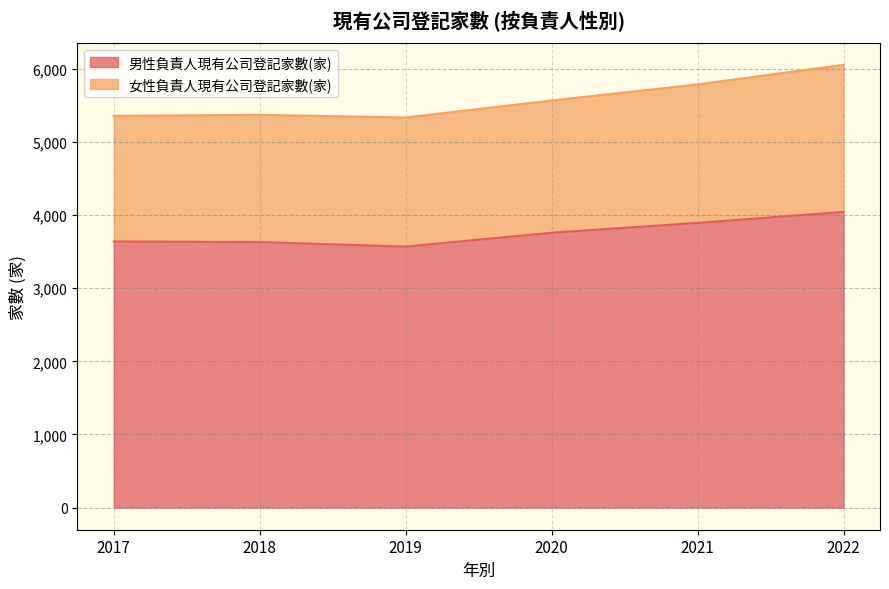

Is it true that 女性負責人現有公司登記家數(家) equals 8687 at 2018?

False